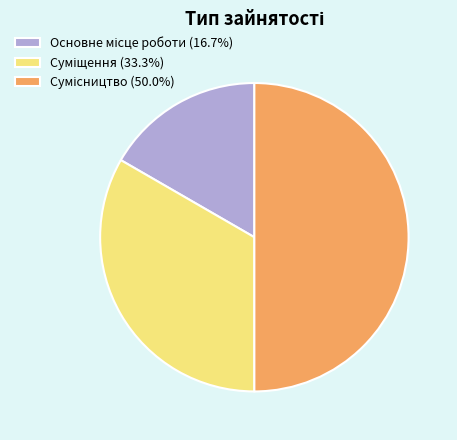

Is it true that Суміщення is 33% of the pie?

True